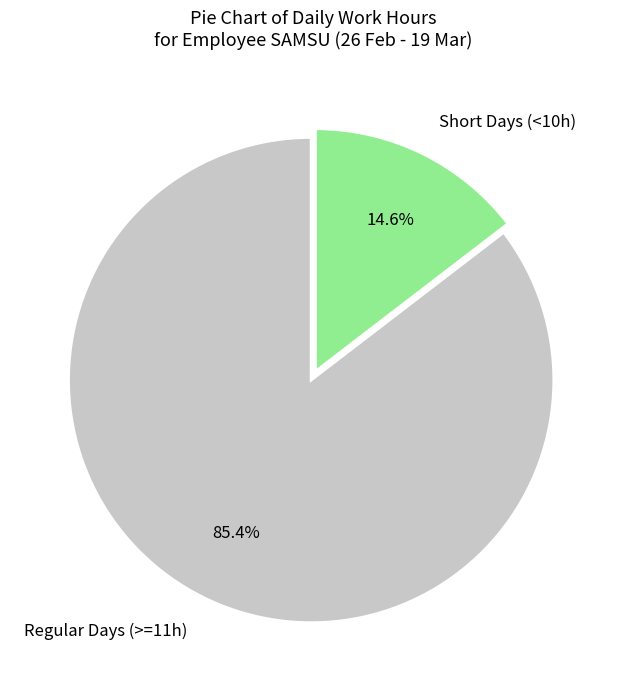

What is the majority slice?

Regular Days (>=11h)